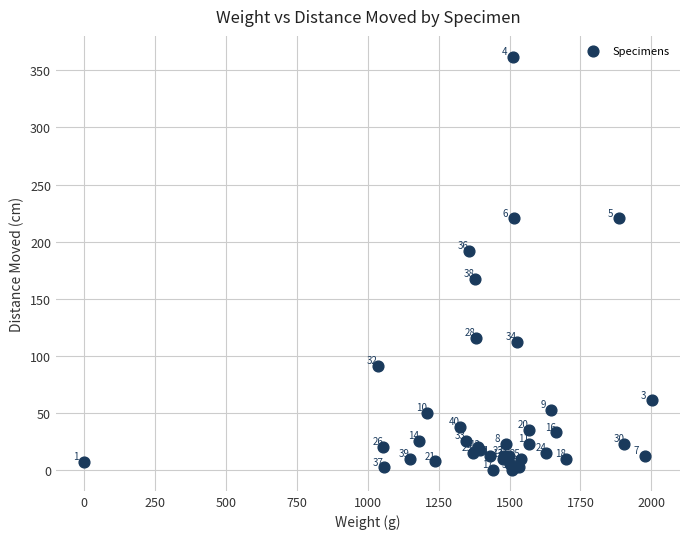

What Y value in the scatter plot is closest to 181?

192.0